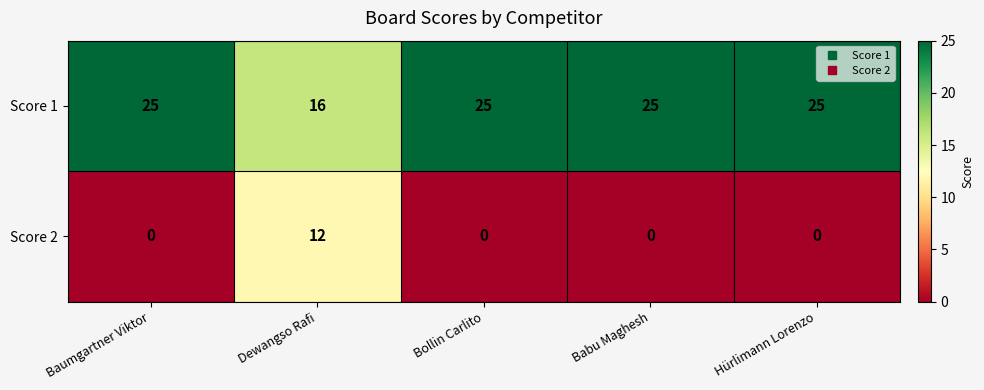

Which series has the largest range (max minus min)?

Score 2